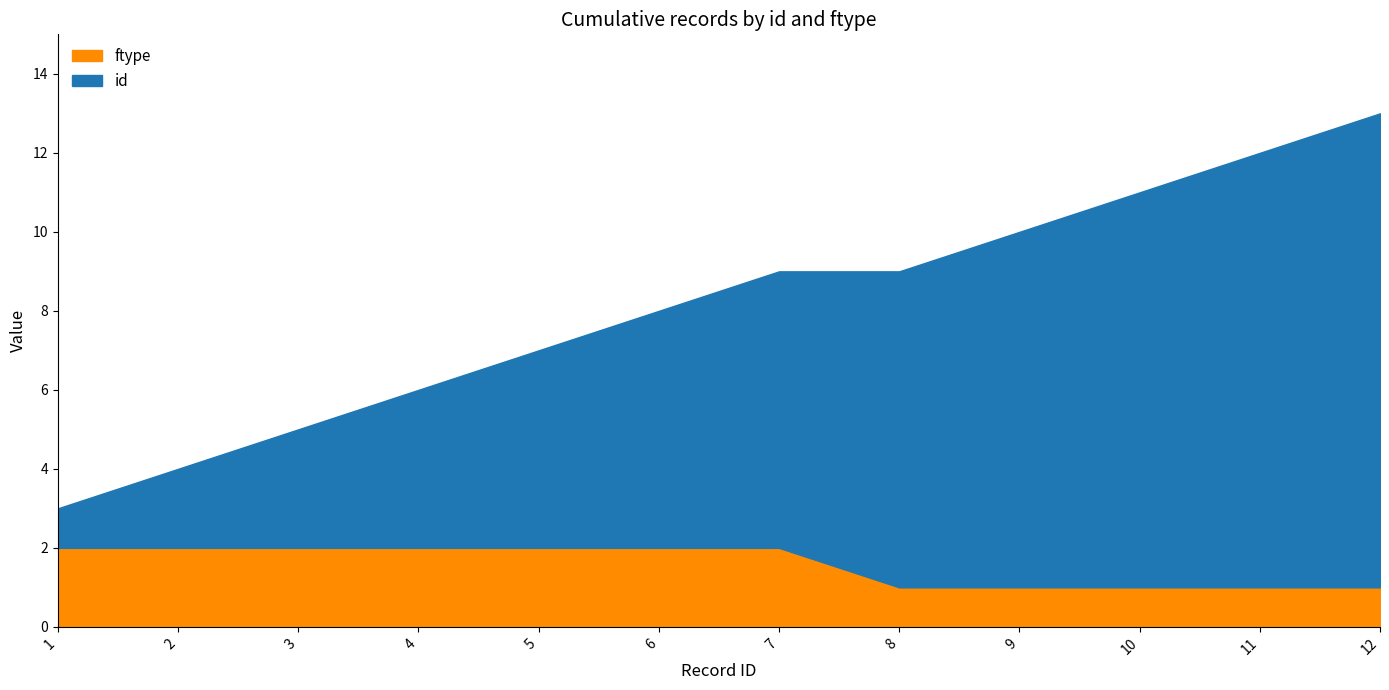

Which series has the largest range (max minus min)?

id